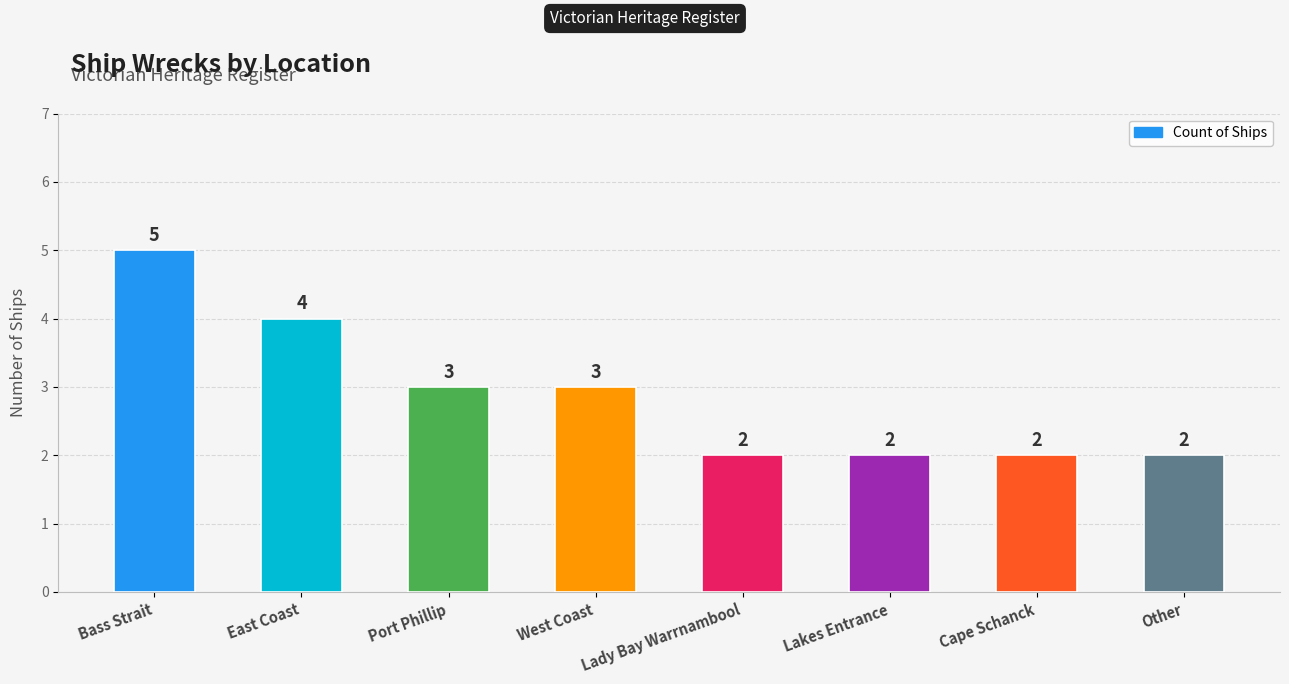

What is the label of the 4th bar from the right?

Lady Bay Warrnambool